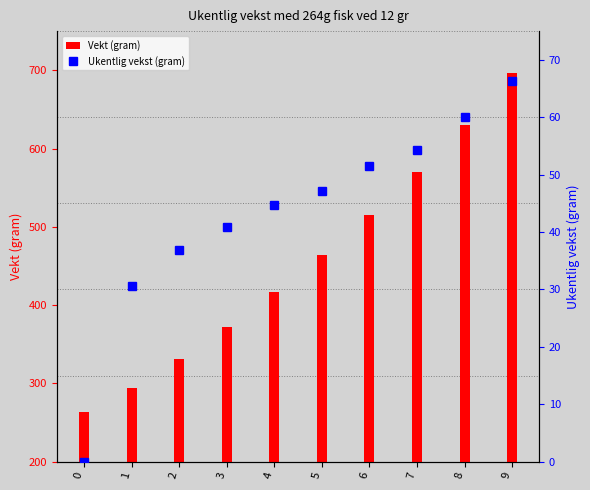

At how many categories does at least one series exceed 272?

9